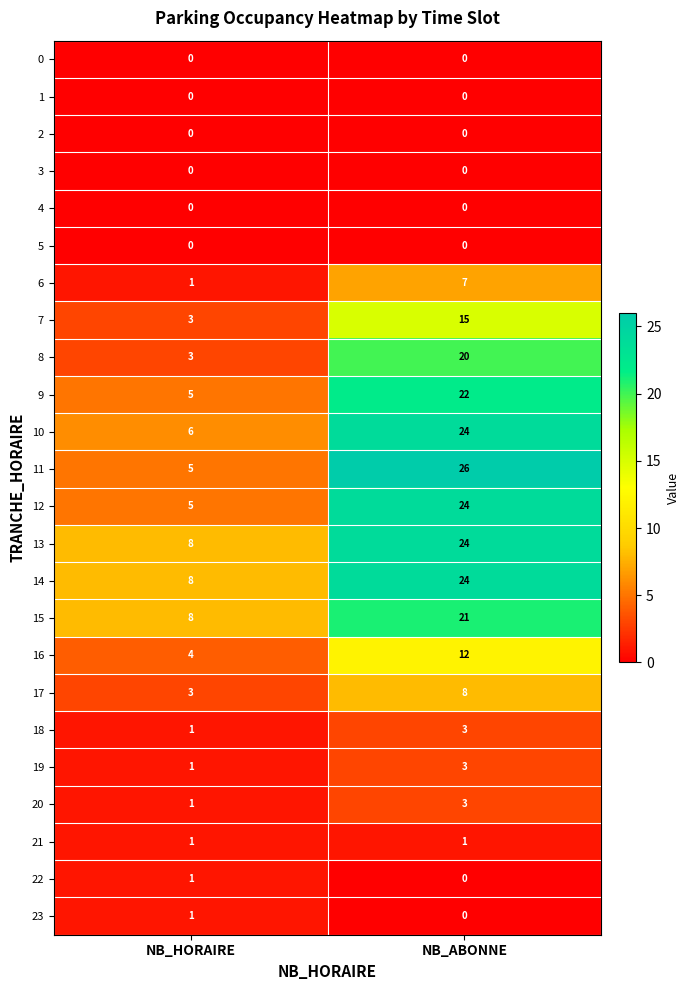

Which series has the largest range (max minus min)?

11